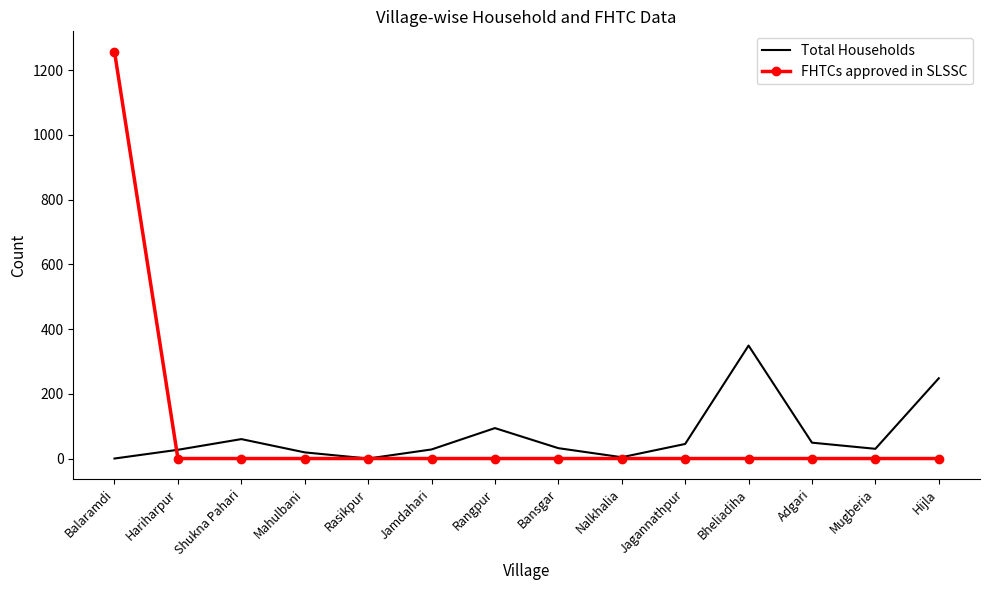

Is it true that FHTCs approved in SLSSC equals 0 at Mahulbani?

True